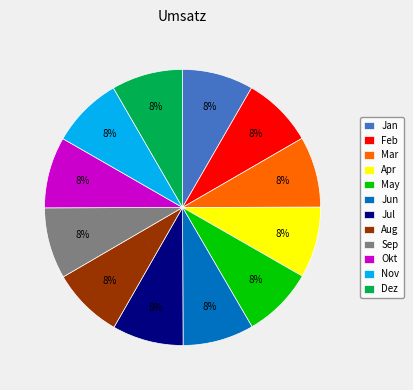

Combined, do Okt and Aug account for over 50%?

No